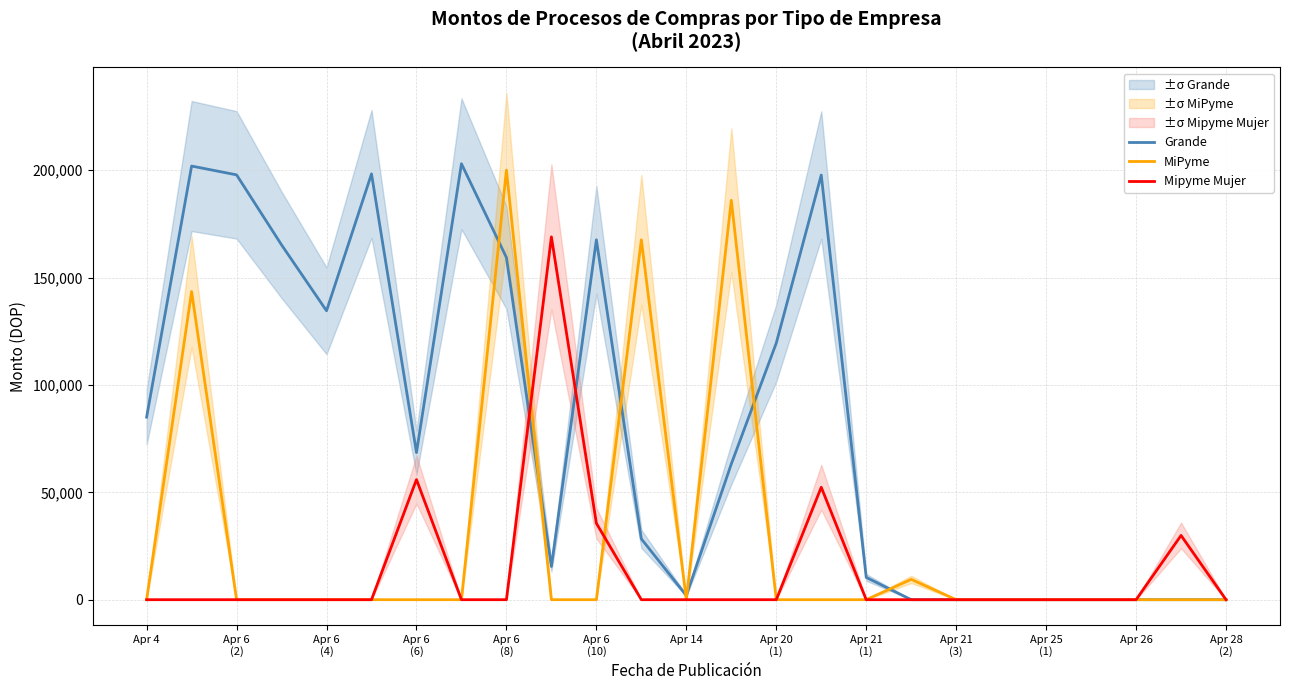

The value of MiPyme at Apr 26 is 0. True or false?

True